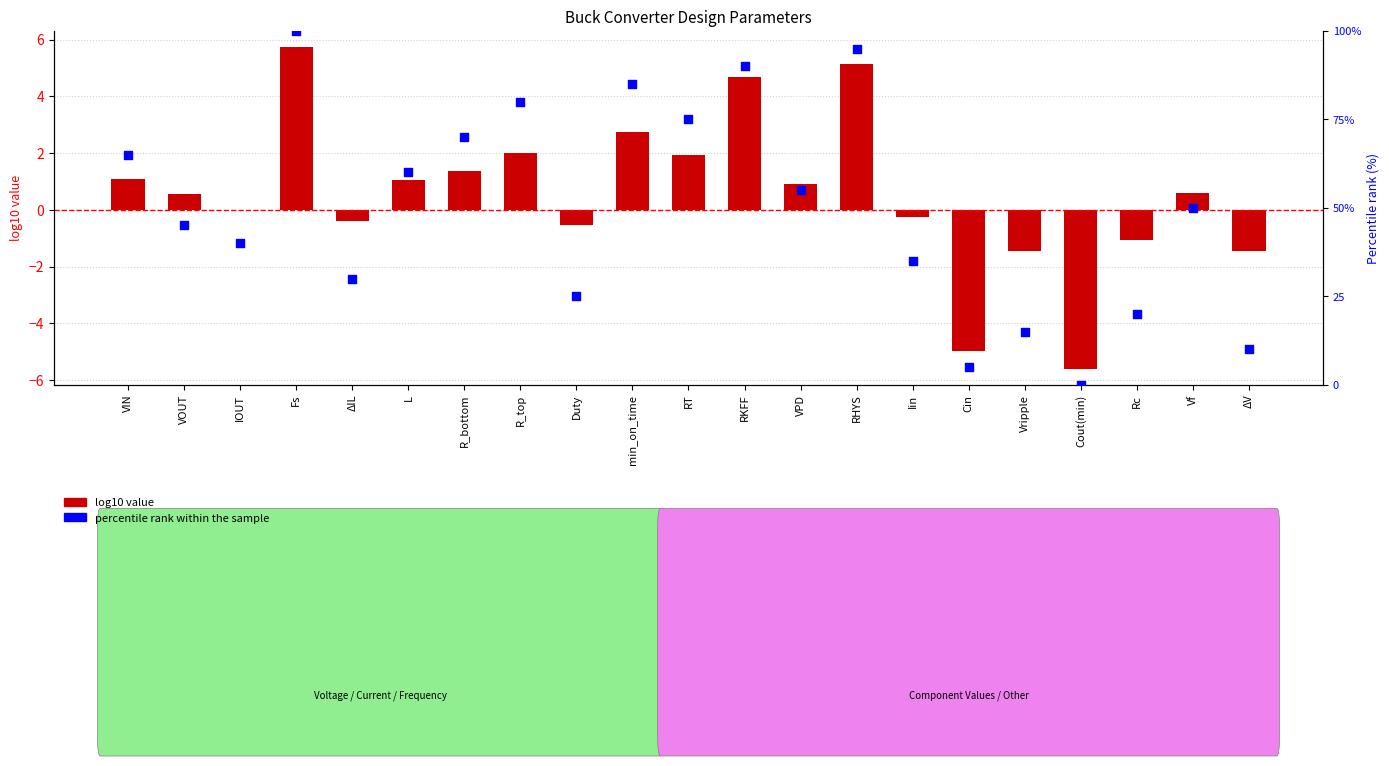

Which series has the largest total across all categories?

percentile rank within the sample